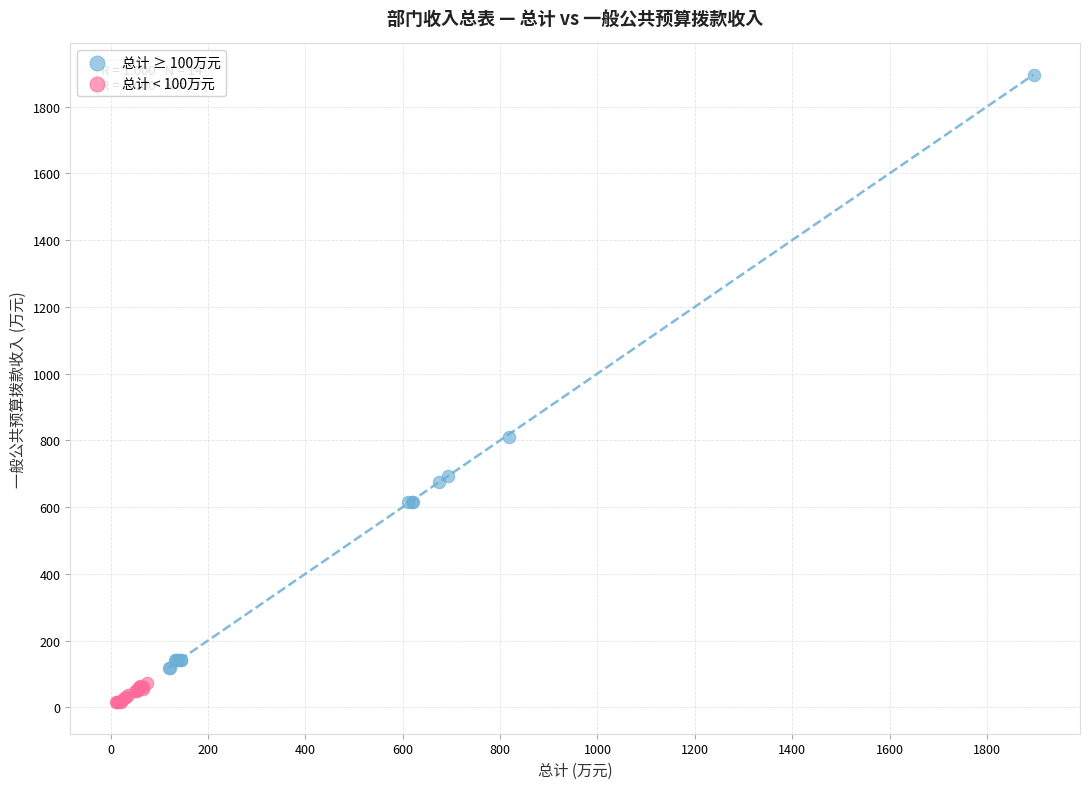

Which series has the largest Y range (max minus min)?

总计 ≥ 100万元